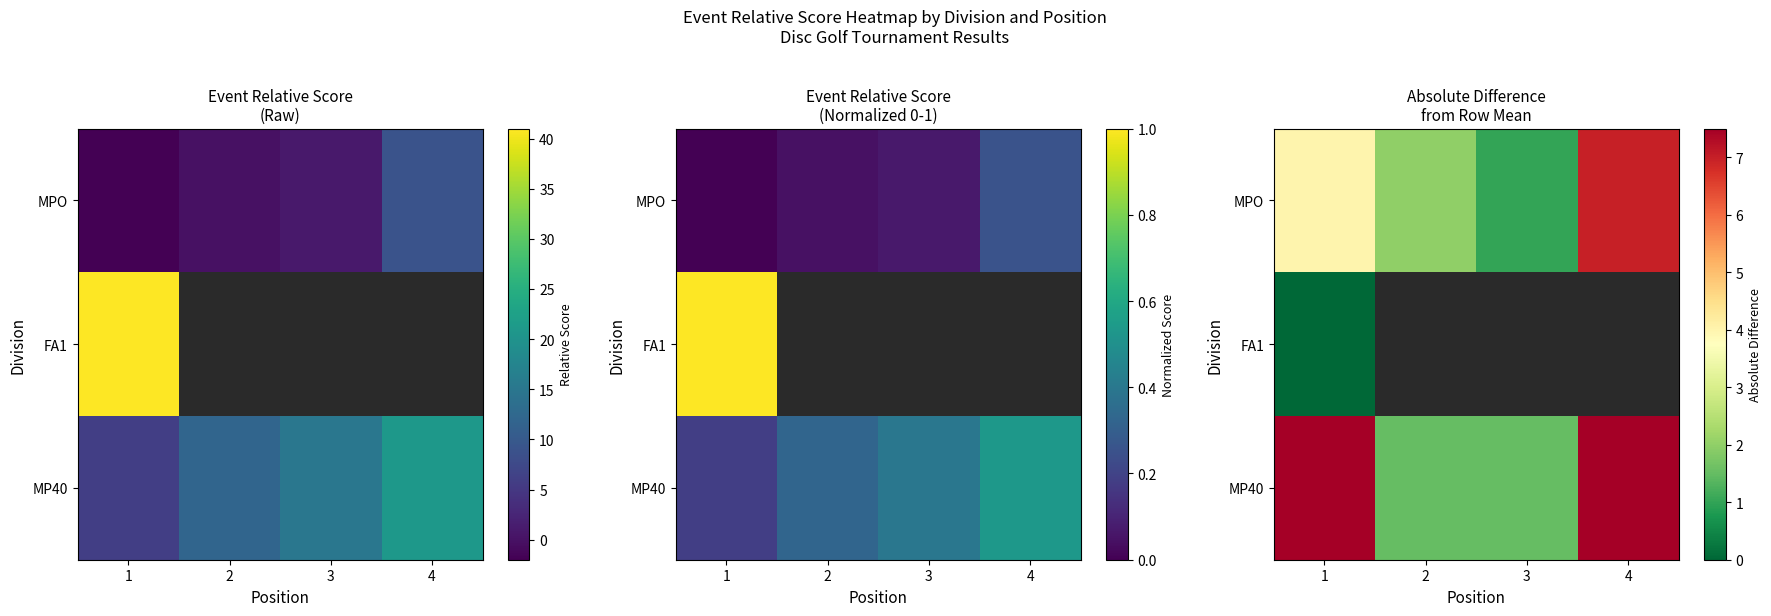

What is the greatest value displayed?

7.5